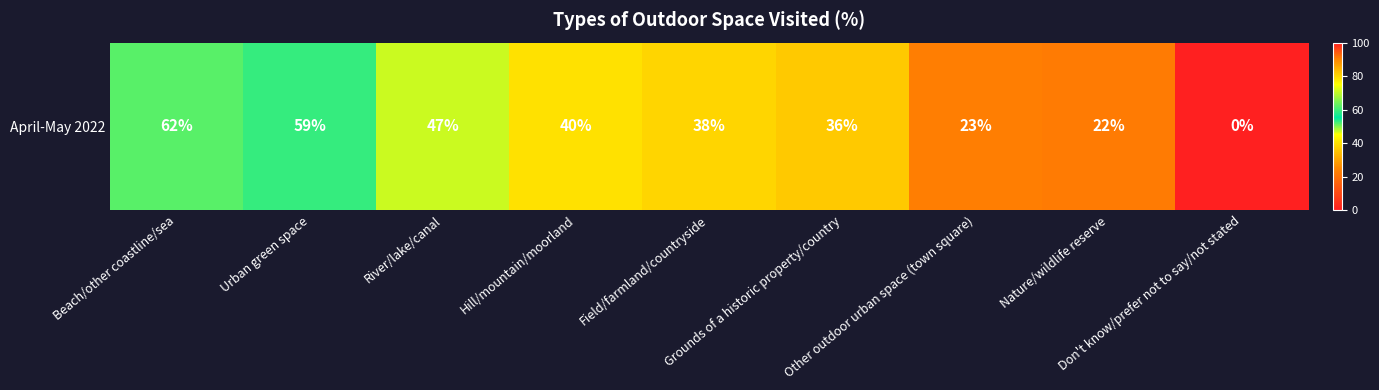

What is the greatest value displayed?

62